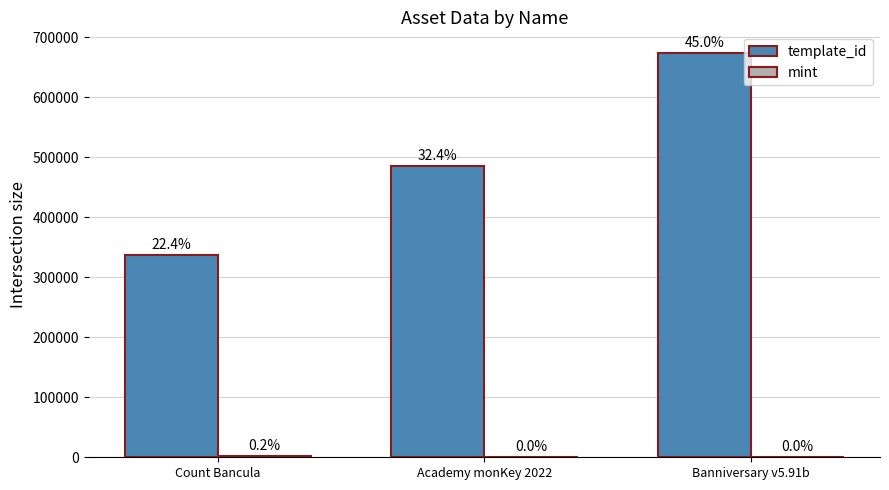

What is the difference between the second highest and minimum values in the mint series?

69